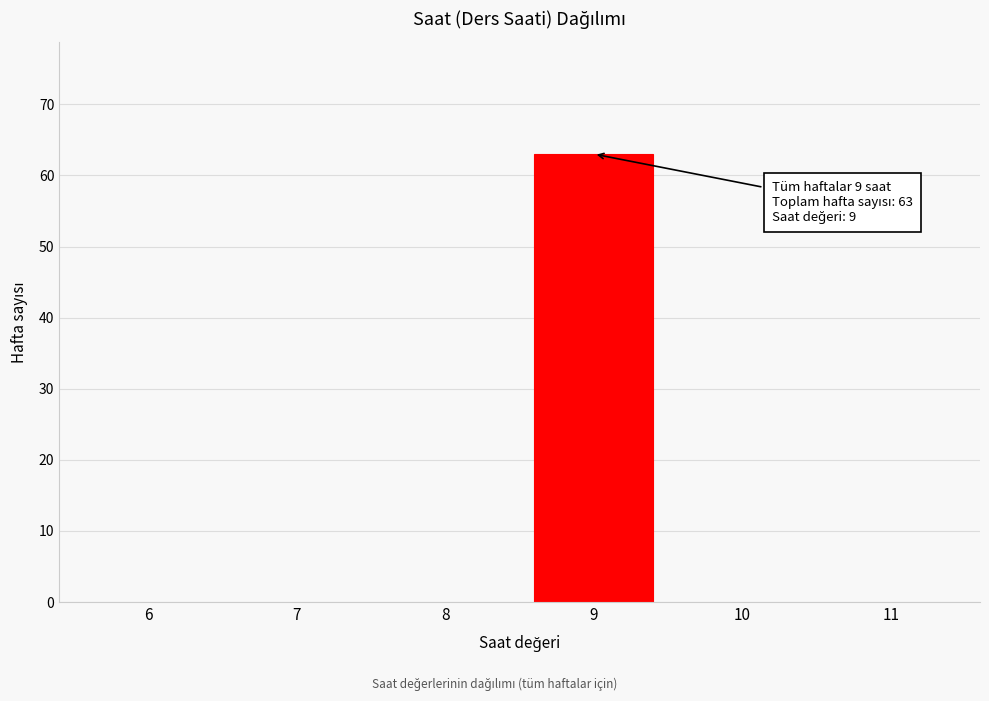

Reading left to right, transcribe all the data shown in this chart.

6=0	7=0	8=0	9=63	10=0	11=0